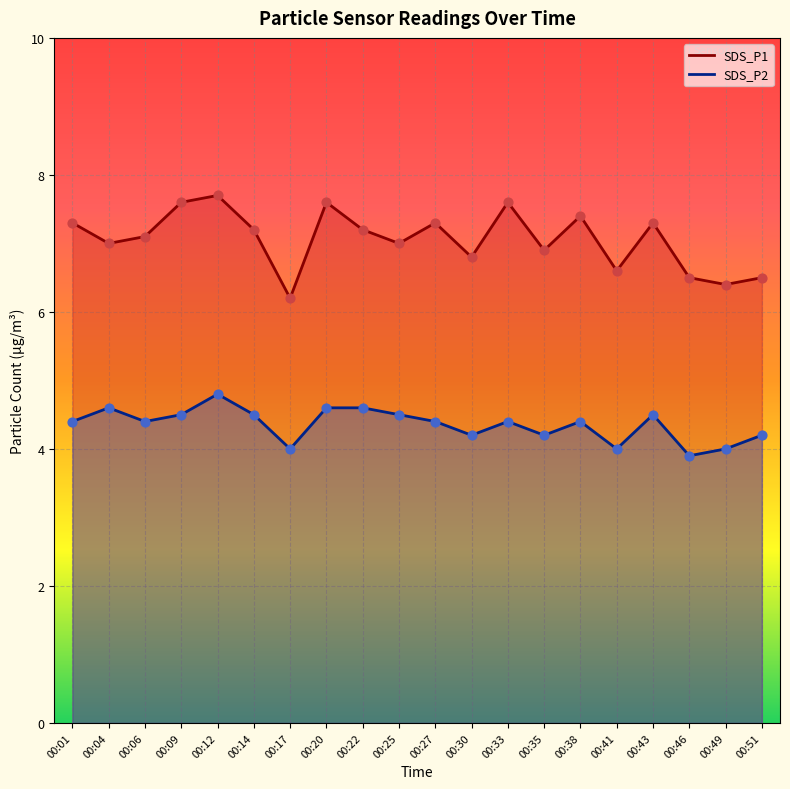

What is the total value across all series at 00:20?

12.2